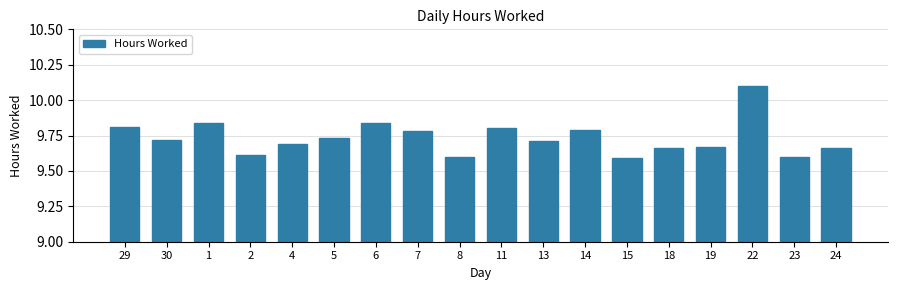

Is it true that the value at 5 is 9.7?

True